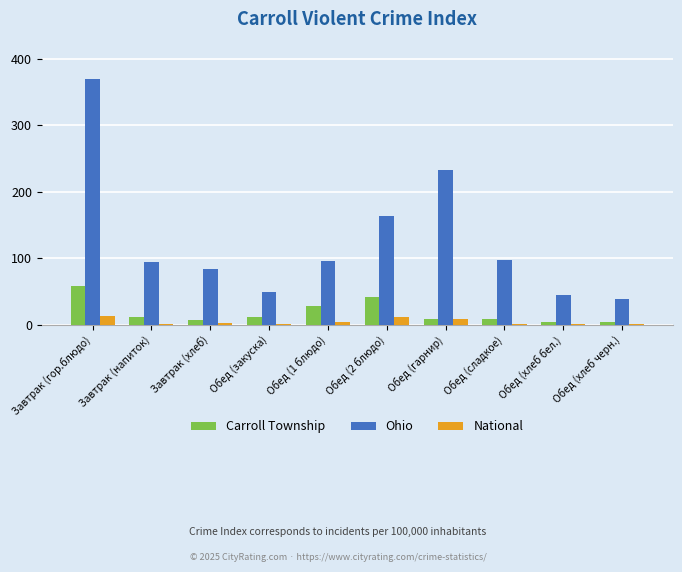

What is the highest value of the Ohio series?

370.0